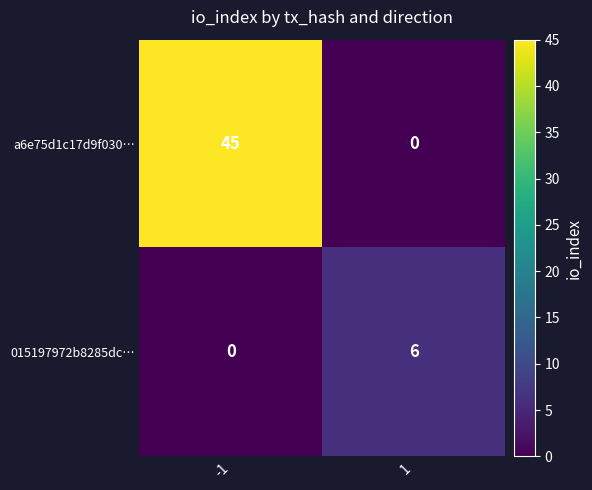

At -1, list the series in order from largest to smallest.

a6e75d1c17d9f030…, 015197972b8285dc…